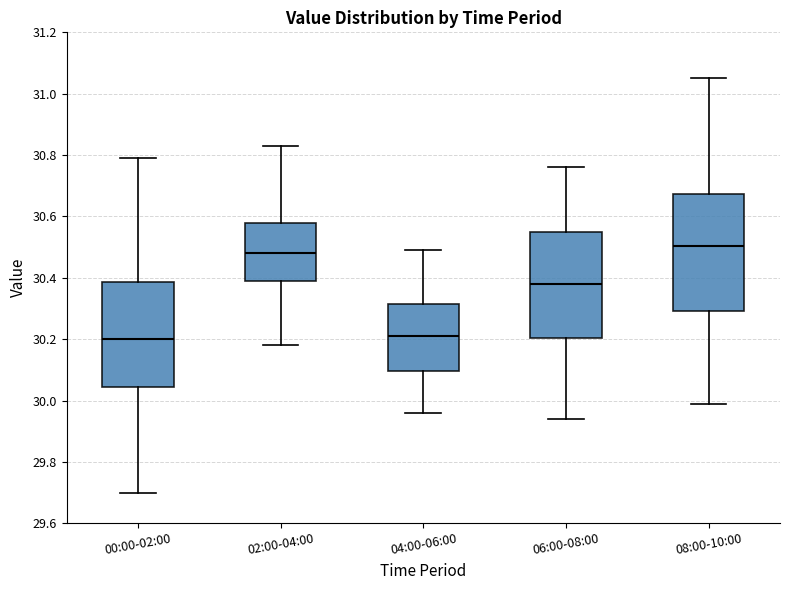

Which box is the tallest, from its lower edge to its upper edge?

08:00-10:00